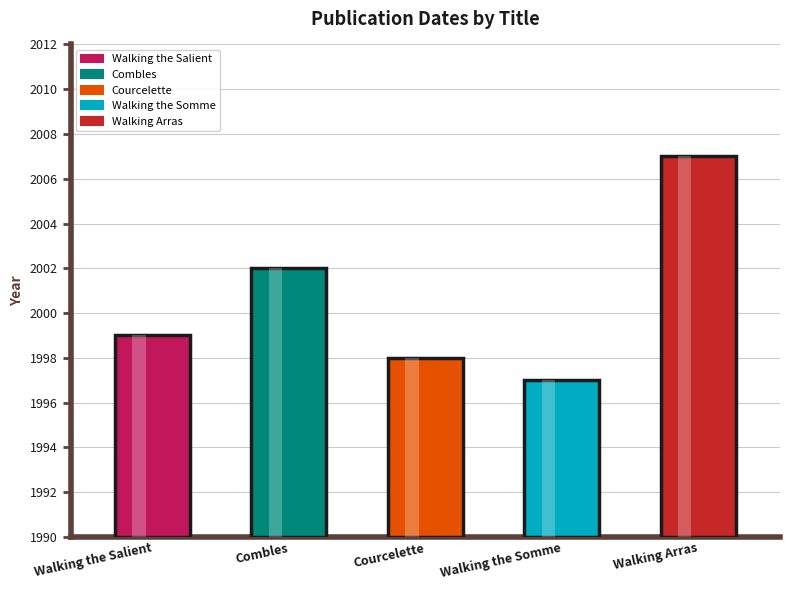

How many values are below 1999?

2